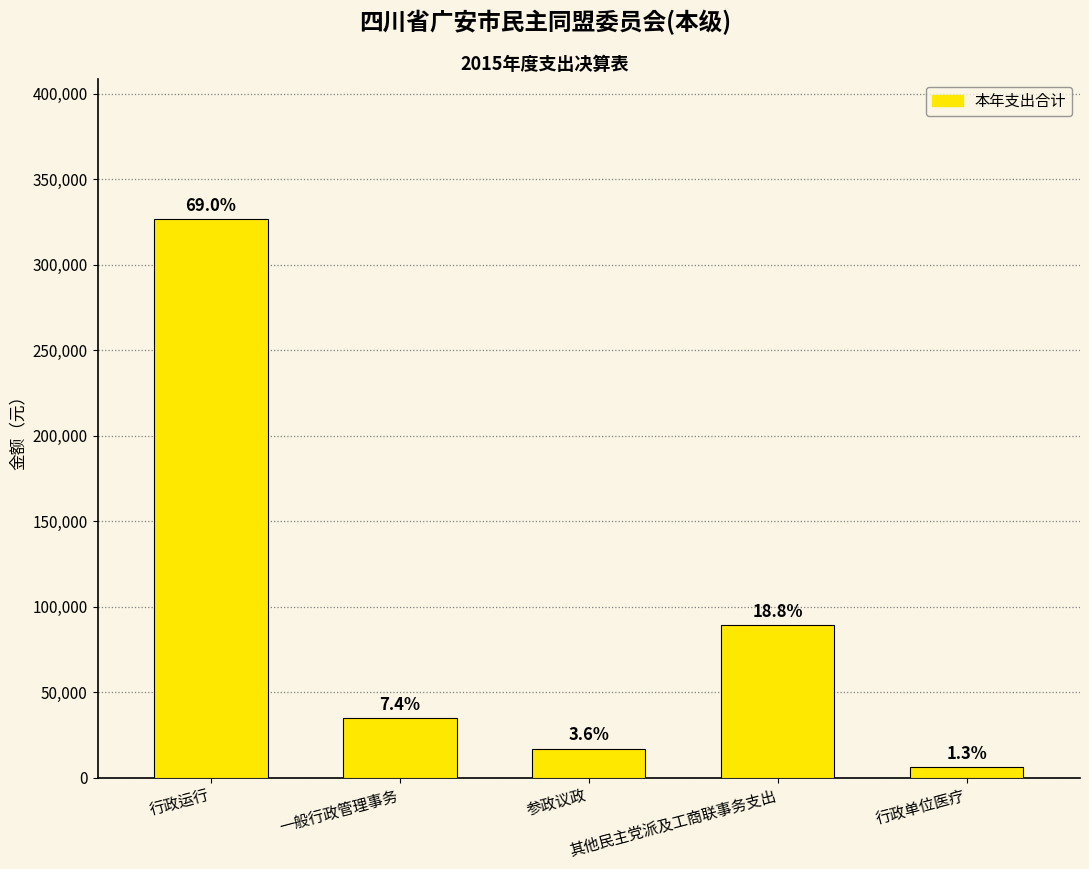

Which has a higher value, 一般行政管理事务 or 其他民主党派及工商联事务支出?

其他民主党派及工商联事务支出